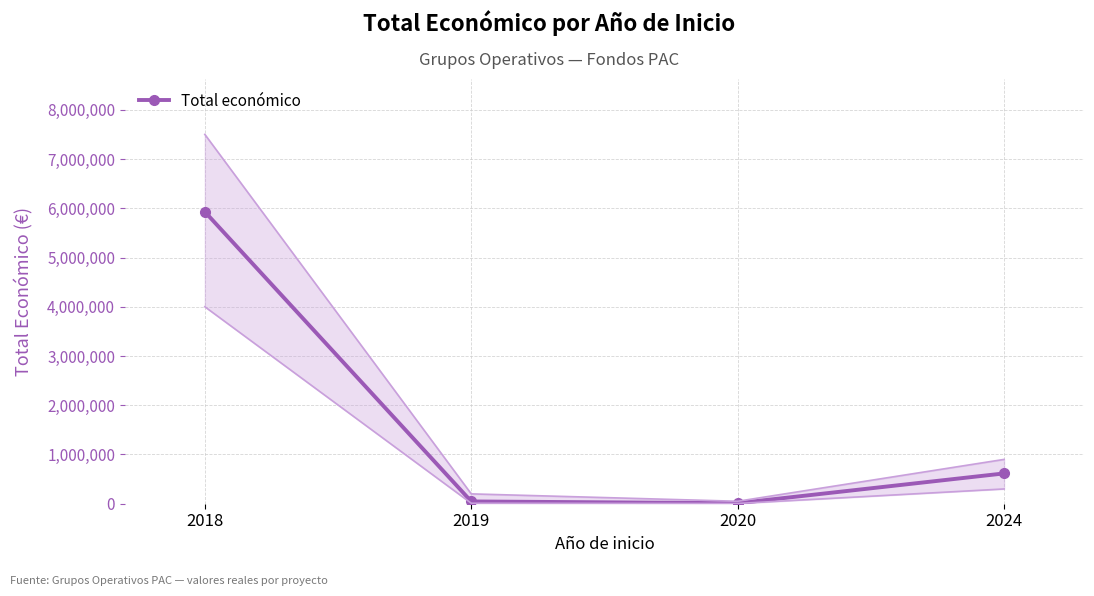

Reading left to right, what are all the values shown in this chart?

5928995	46300	10750	615375